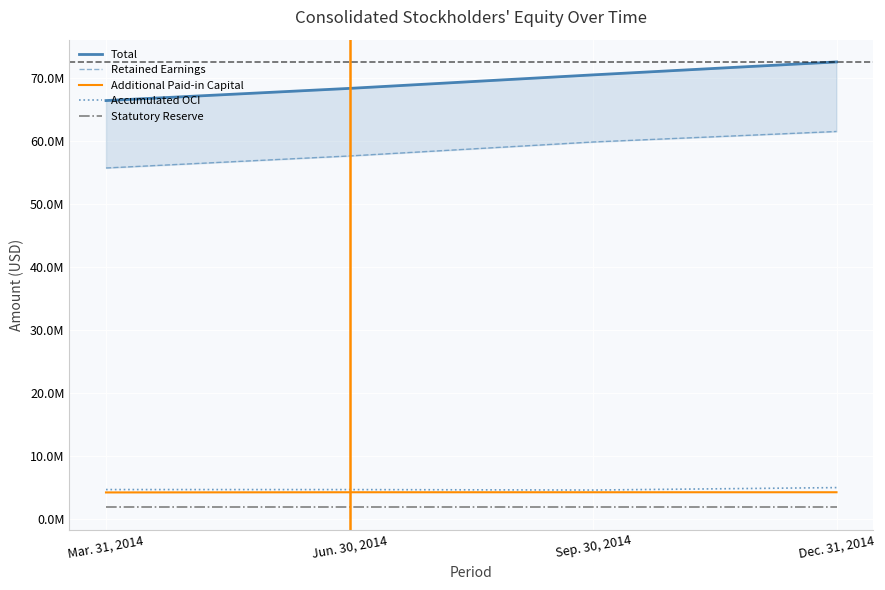

How many distinct data groups are displayed?

5